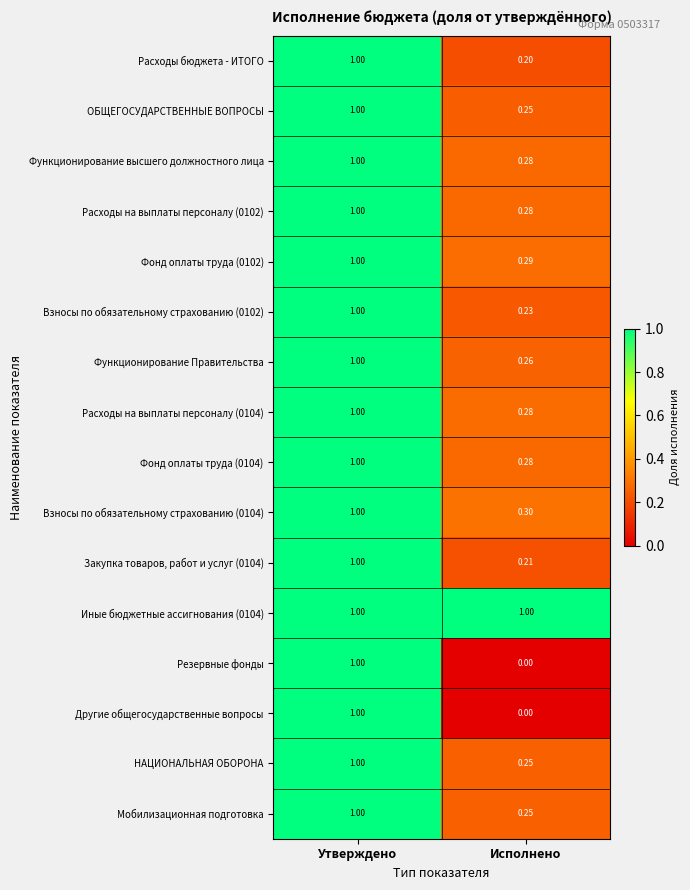

Is the value of Функционирование Правительства at Исполнено greater than the value of Закупка товаров, работ и услуг (0104) at Исполнено?

Yes